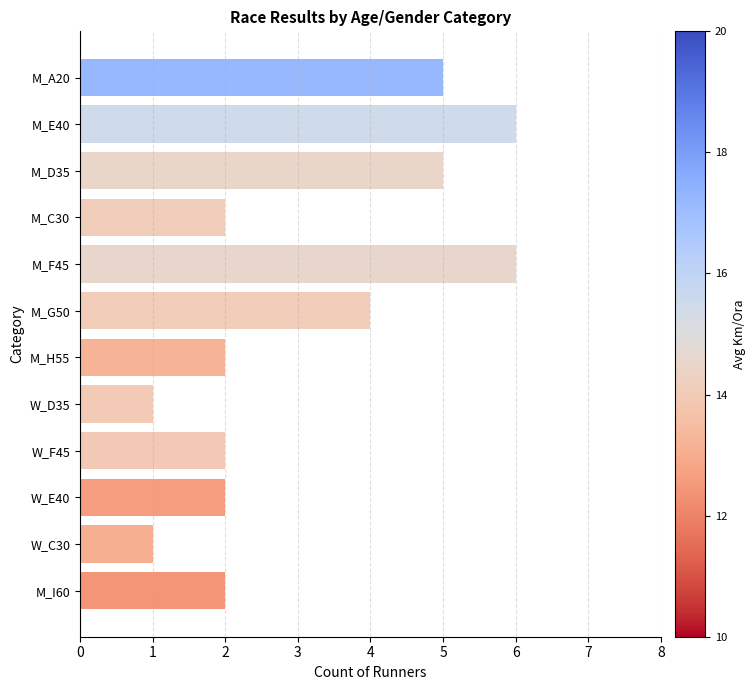

Reading bottom to top, list all the values displayed in this chart.

2	1	2	2	1	2	4	6	2	5	6	5